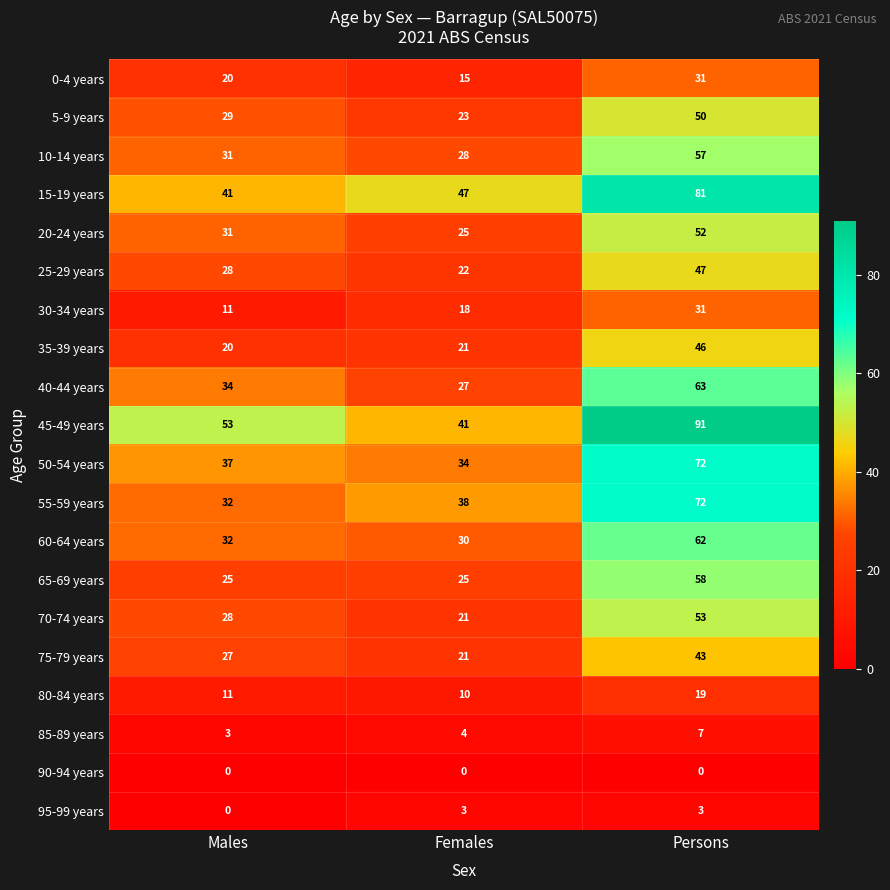

What is the average value of the 20-24 years series?

36